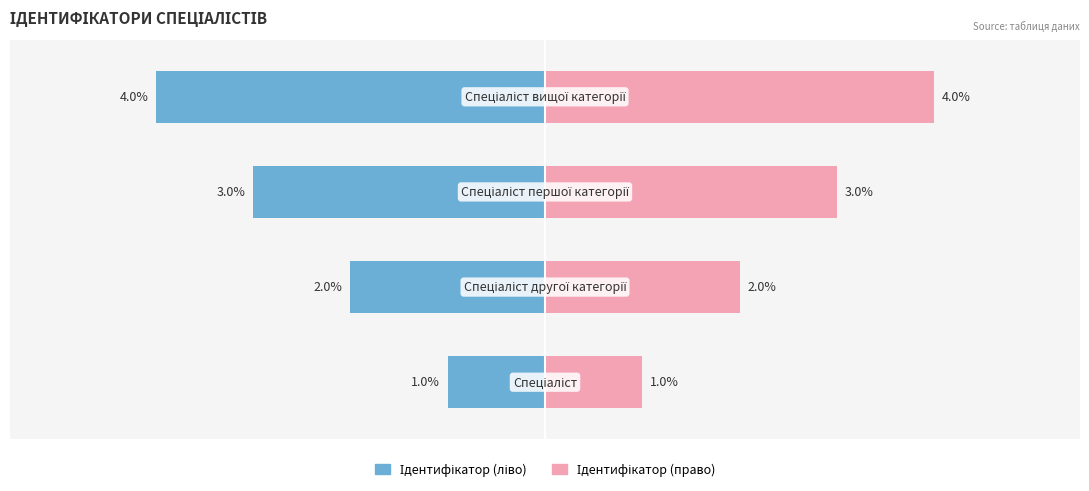

Reading left to right, list all the values displayed in this chart.

Ідентифікатор (ліво): 0=-1	1=-2	2=-3	3=-4
Ідентифікатор (право): 0=1	1=2	2=3	3=4